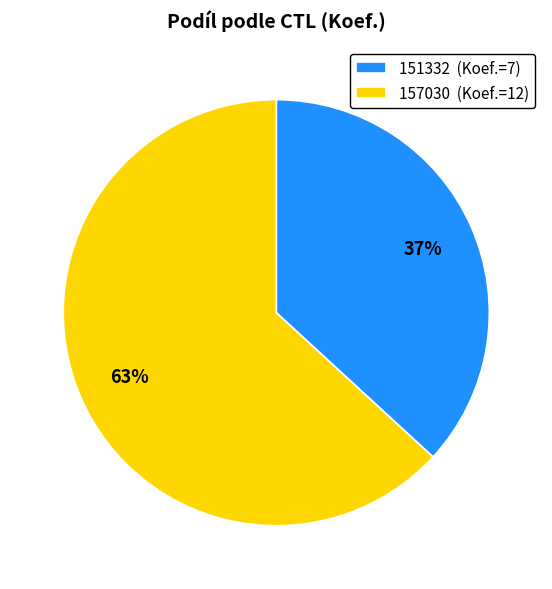

What is the ratio of the value at 157030 to the value at 151332?

1.7